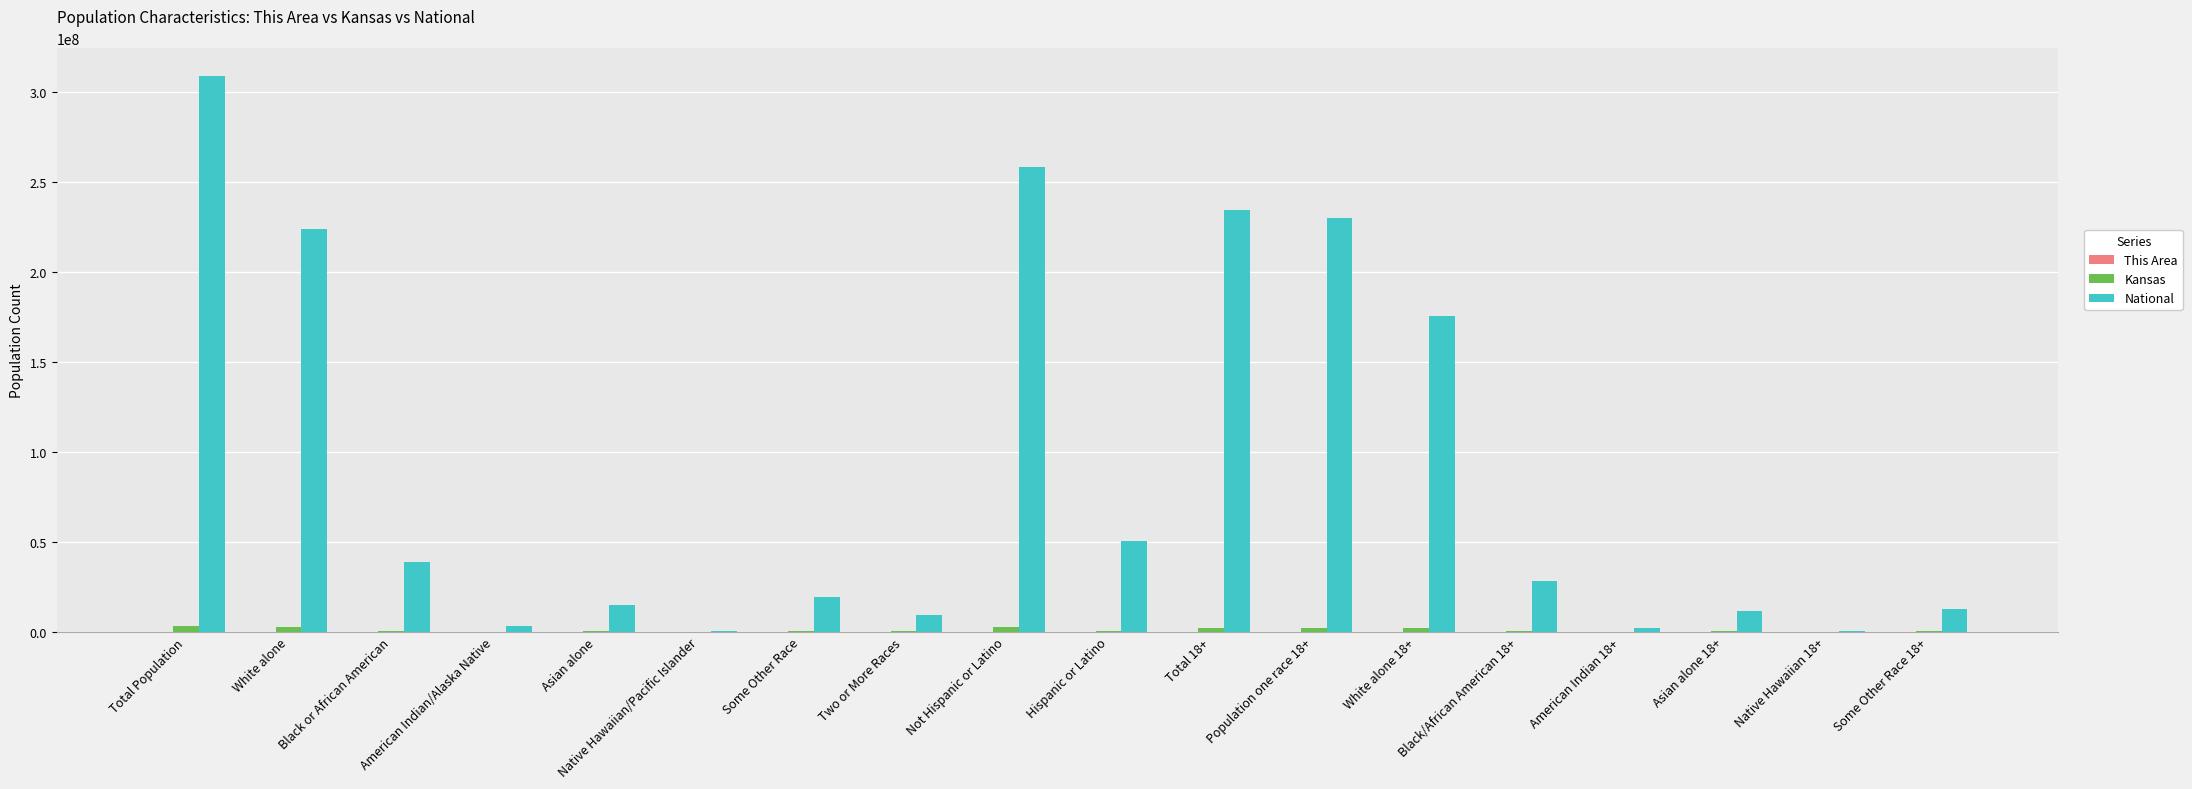

At which category is the sum across all series the highest?

Total Population